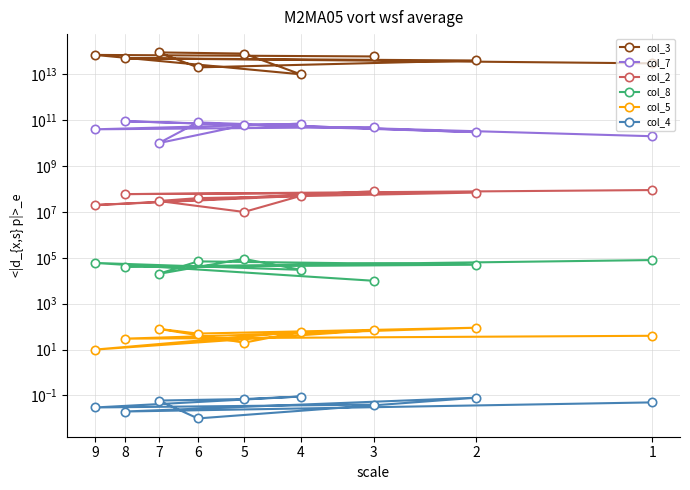

Reading left to right, list all the values displayed in this chart.

col_3: 3=60000000000000.0	9=70000000000000.0	4=10000000000000.0	5=80000000000000.0	7=90000000000000.0	6=20000000000000.0	2=40000000000000.0	8=50000000000000.0	1=30000000000000.0
col_7: 3=50000000000.0	9=40000000000.0	4=70000000000.0	5=60000000000.0	7=10000000000.0	6=80000000000.0	2=30000000000.0	8=90000000000.0	1=20000000000.0
col_2: 3=80000000.0	9=20000000.0	4=50000000.0	5=10000000.0	7=30000000.0	6=40000000.0	2=70000000.0	8=60000000.0	1=90000000.0
col_8: 3=10000.0	9=60000.0	4=30000.0	5=90000.0	7=20000.0	6=70000.0	2=50000.0	8=40000.0	1=80000.0
col_5: 3=70.0	9=10.0	4=60.0	5=20.0	7=80.0	6=50.0	2=90.0	8=30.0	1=40.0
col_4: 3=0.0	9=0.0	4=0.1	5=0.1	7=0.1	6=0.0	2=0.1	8=0.0	1=0.1